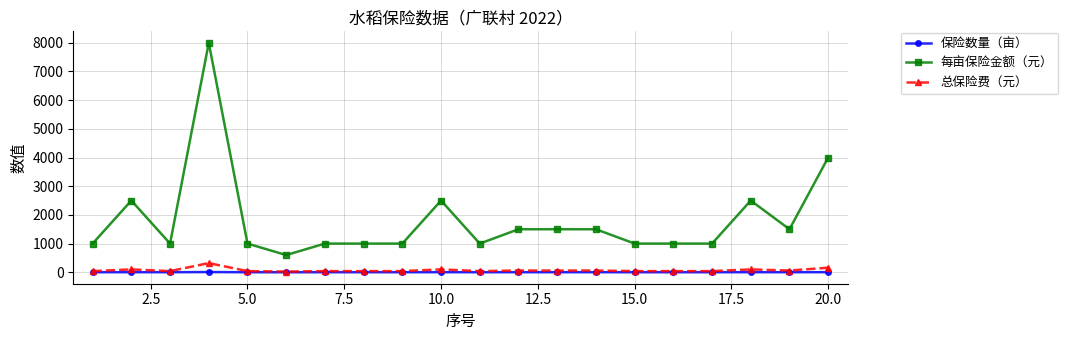

How many data points does each series have?

20